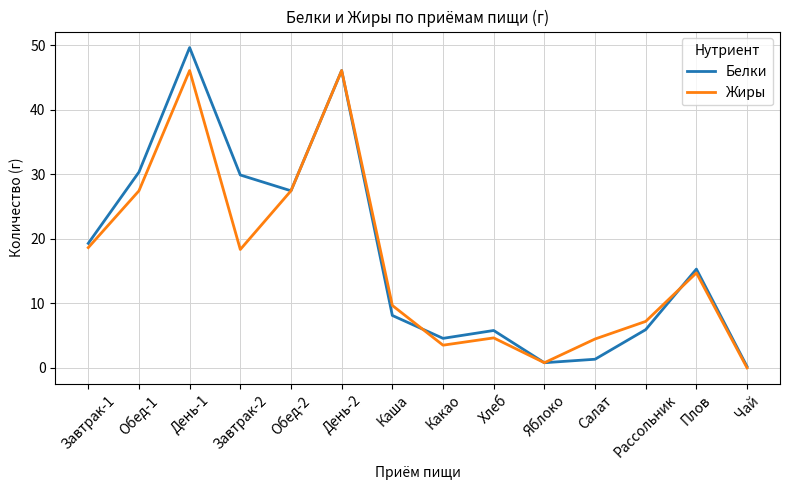

True or false: Жиры and Белки intersect in this chart.

True